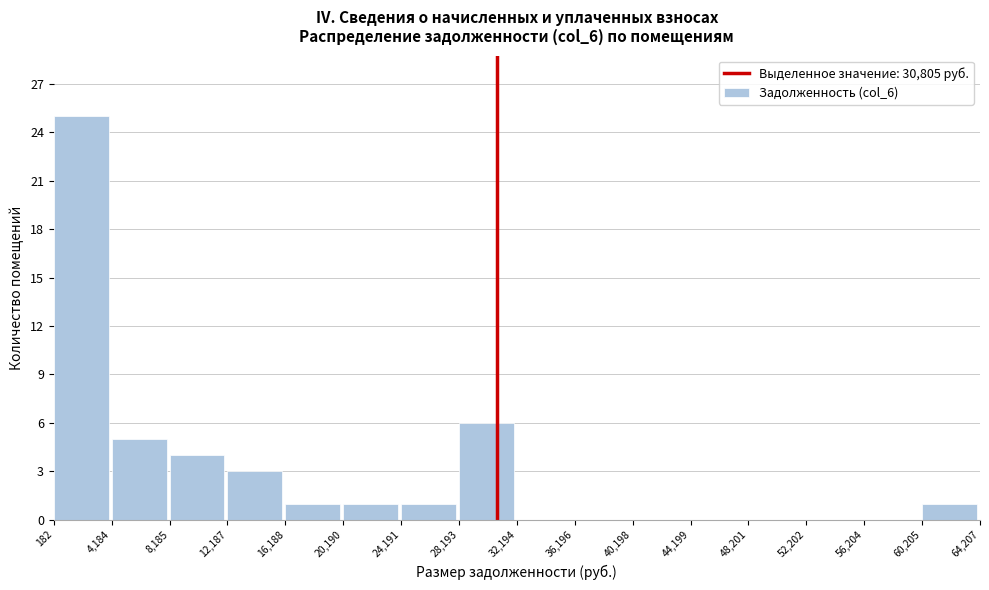

Over which range of the x-axis is the bar tallest?

182 to 4,184